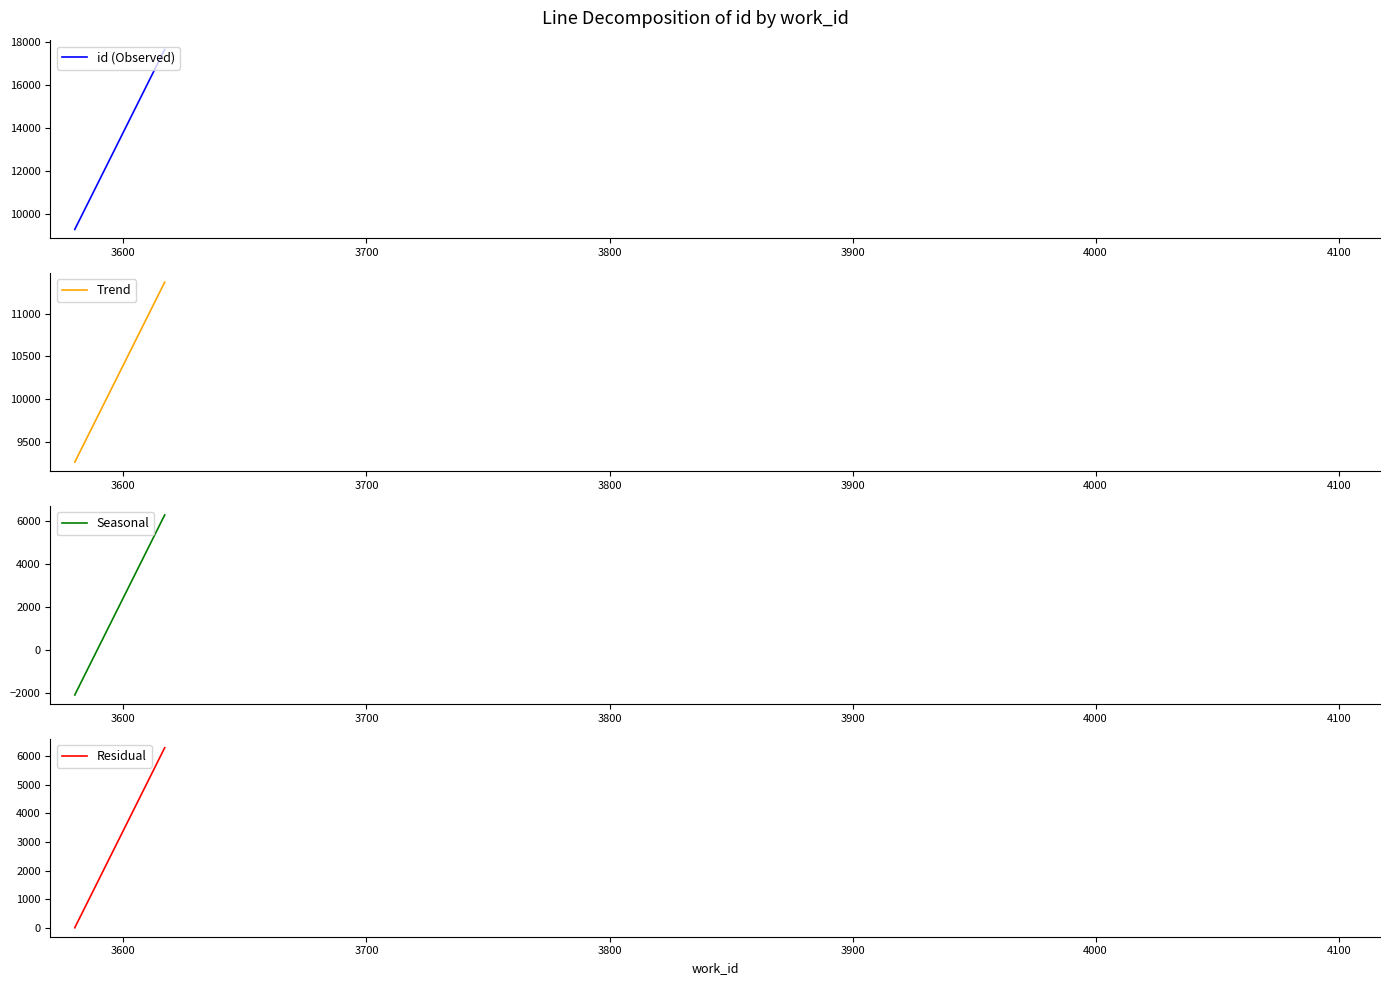

How many categories are shown in the chart?

4